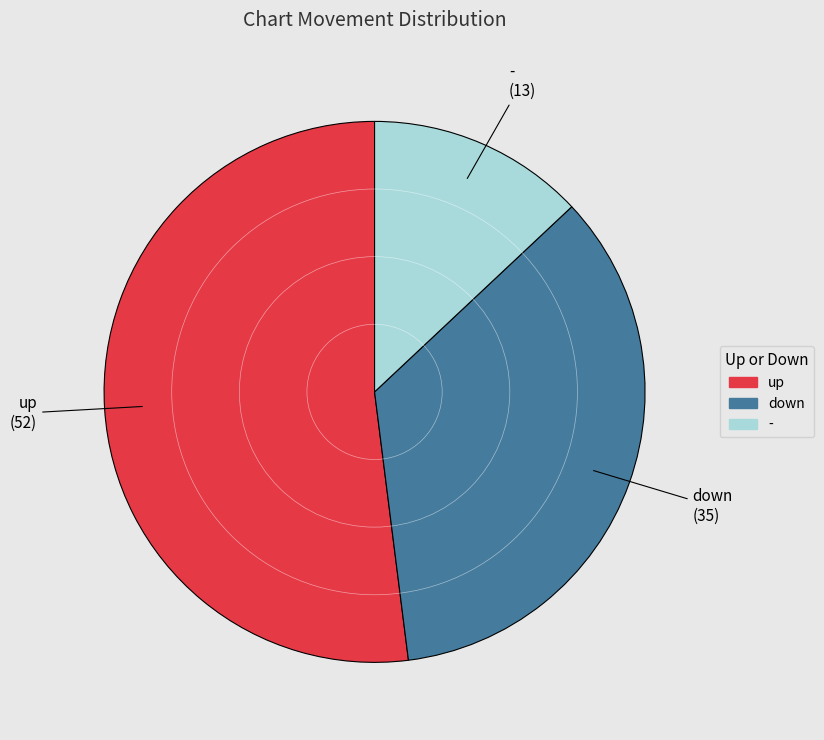

Do down and - together represent more than half of the pie?

No